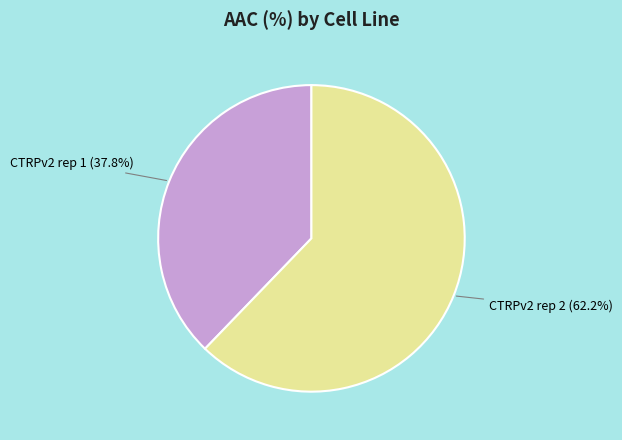

How many slices are in this pie chart?

2